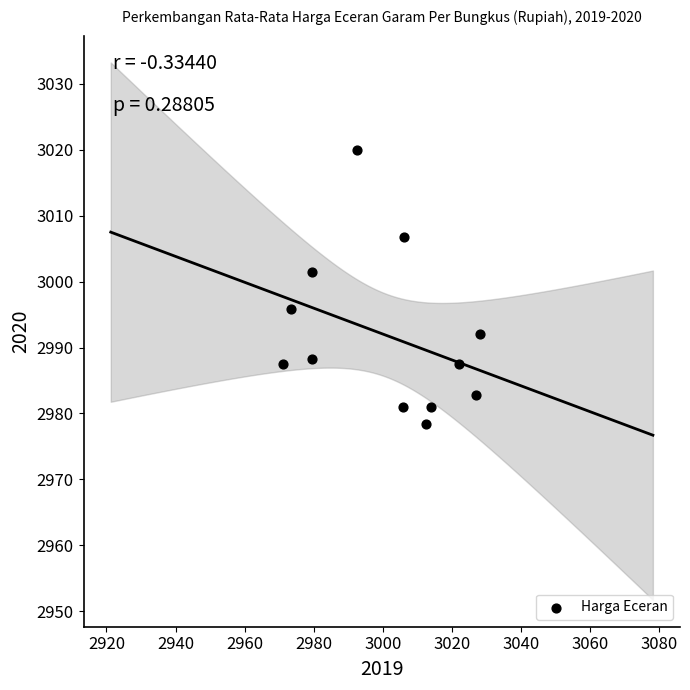

What is the average Y value?

2991.9